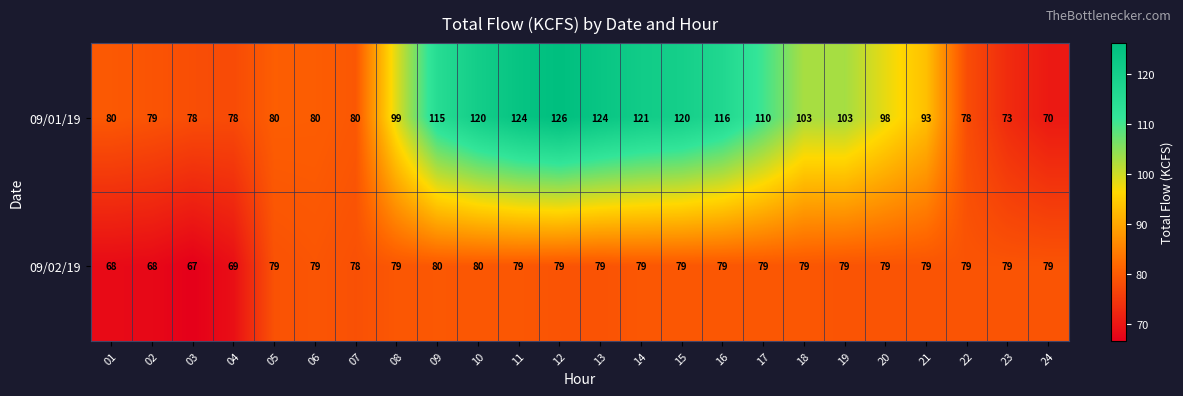

Which series has the largest total across all categories?

09/01/19